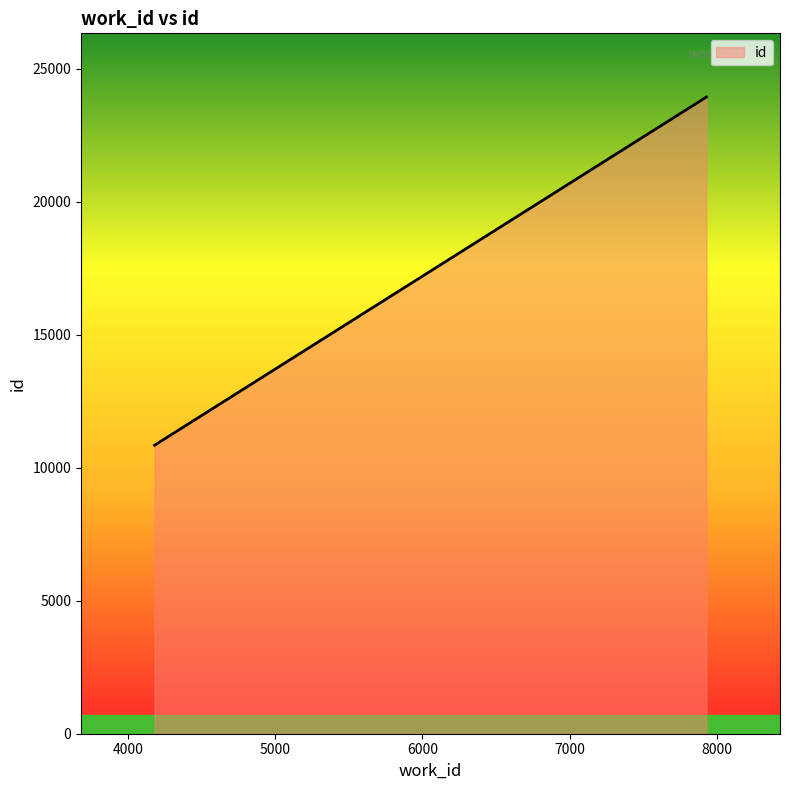

What is the difference between the maximum and minimum values?

13094.0